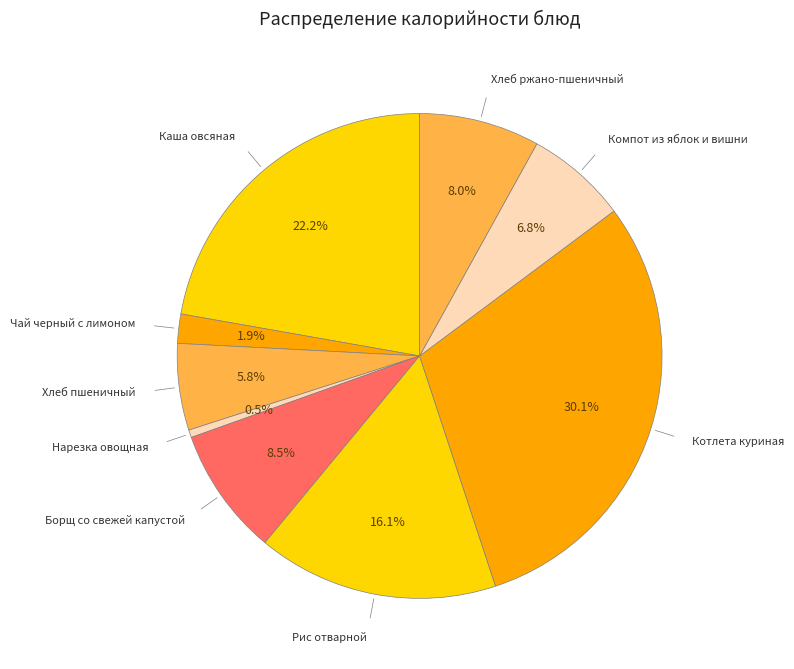

How many segments does this pie chart have?

9